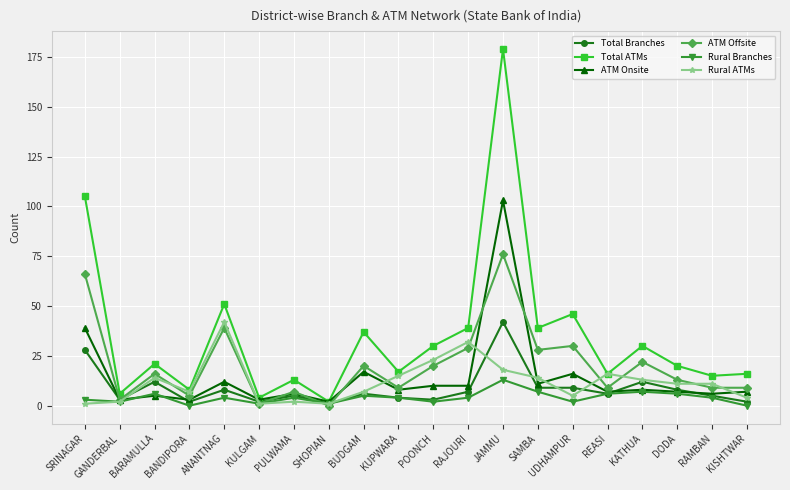

Between KULGAM and POONCH, which series saw the biggest shift?

Total ATMs